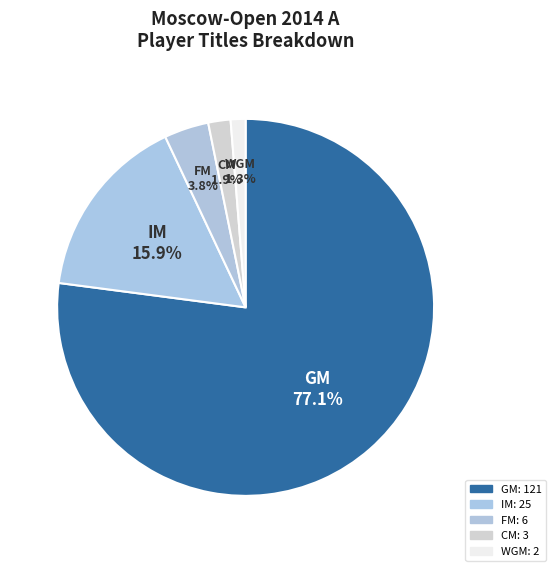

Count the number of slices in the pie.

5